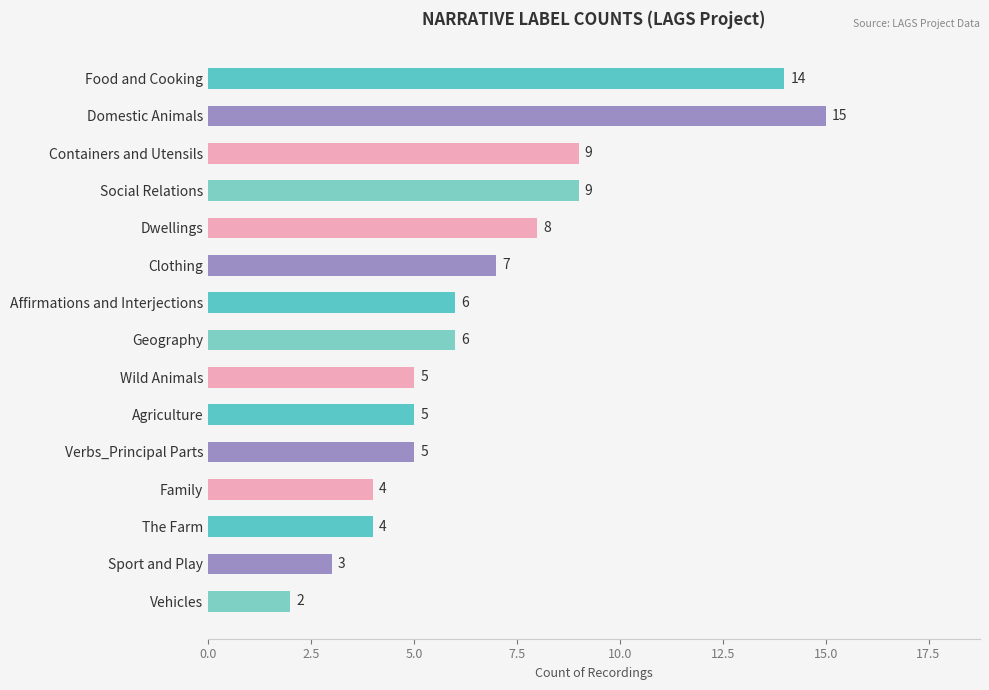

What is the label of the 4th bar from the bottom?

Family